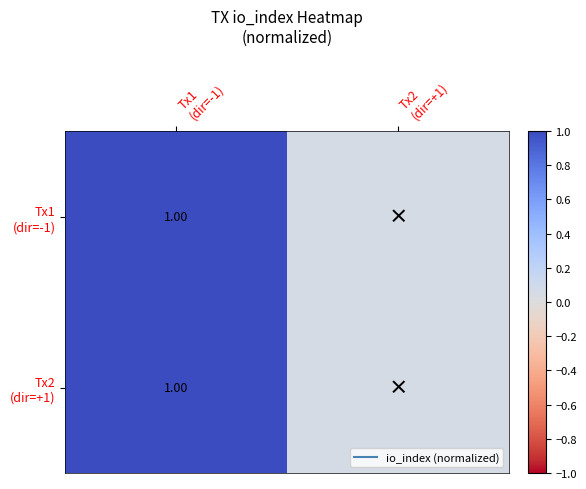

The value of Tx2 (dir=+1) at Tx1 (dir=-1) is 1.0. True or false?

True